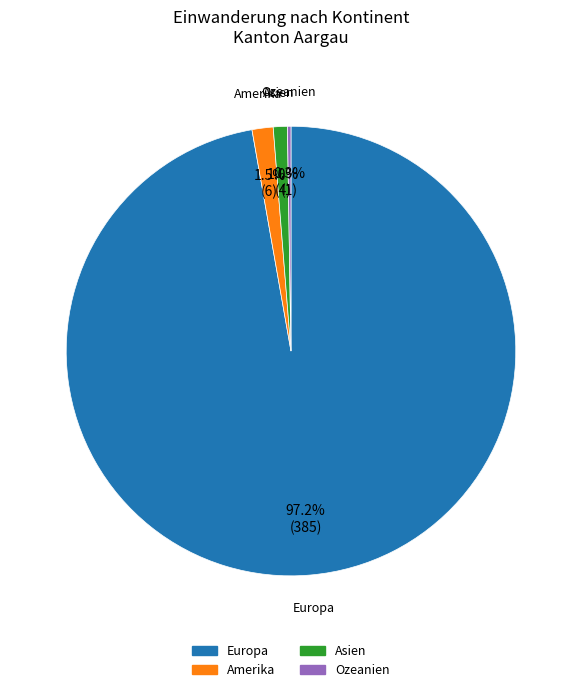

Is there any slice that represents more than half of the pie?

Yes